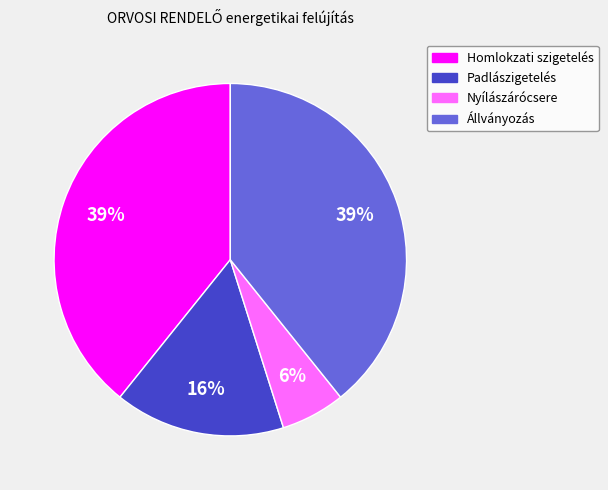

Is the sum of Homlokzati szigetelés and Nyílászárócsere greater than half?

No